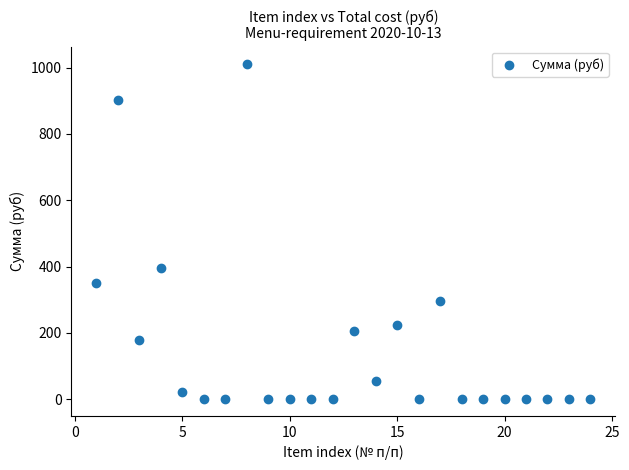

What is the range of Y values (max minus min)?

1012.4